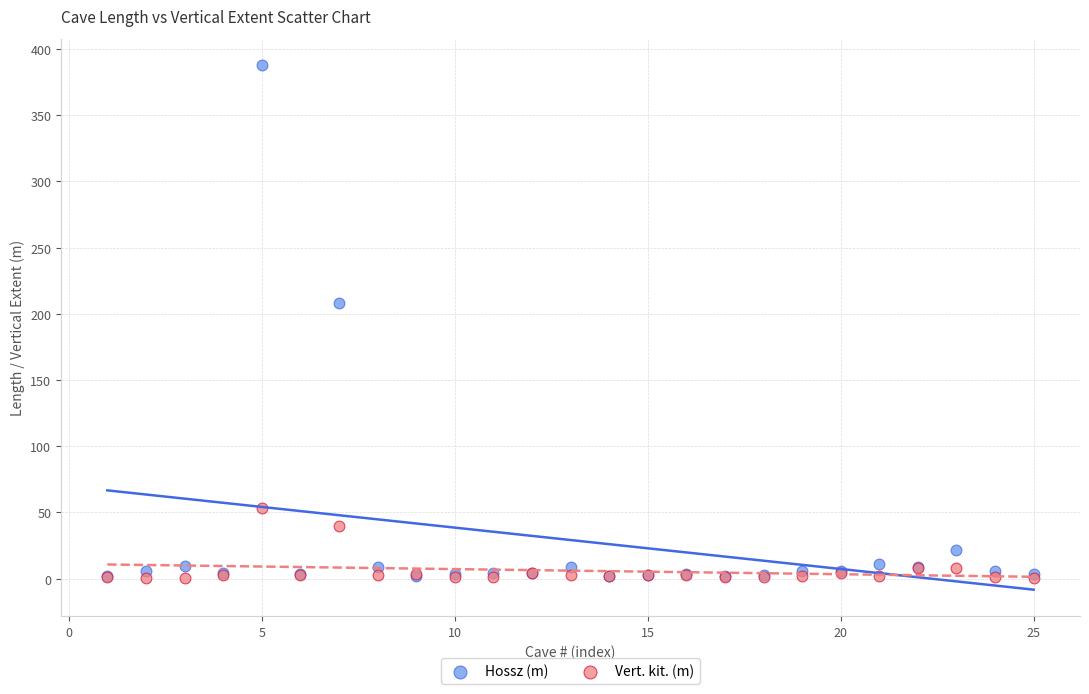

Across all series, what Y value is closest to 194?

208.0